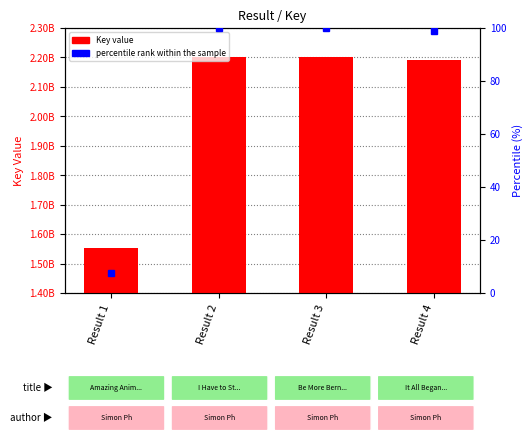

List the labels in order of value, largest first.

Result 2, Result 3, Result 4, Result 1